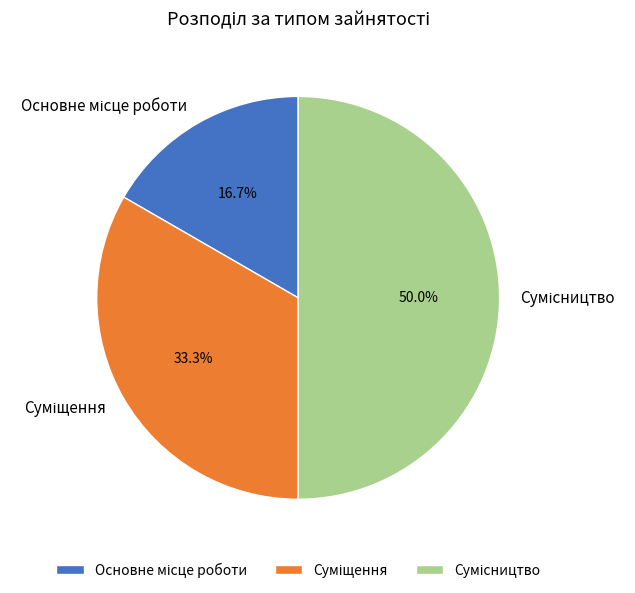

What percentage is NOT represented by Сумісництво?

50.0%